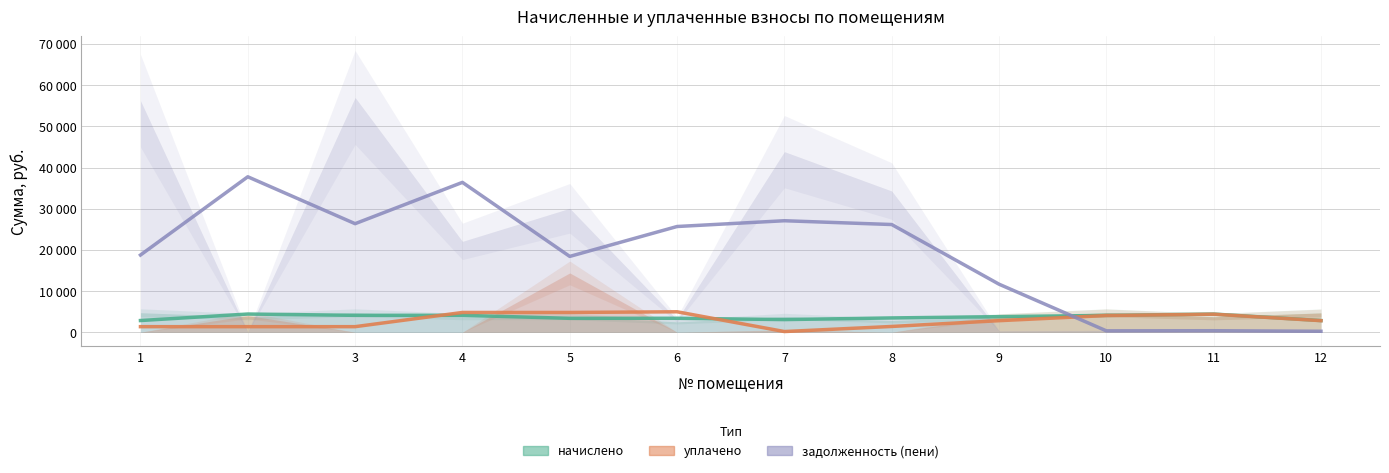

Reading left to right, list all the values displayed in this chart.

начислено: 2840.4	4419.4	4101.7	4111.0	3374.4	3386.7	3069.1	3472.6	3777.9	4089.4	4416.3	2834.2
уплачено: 1352.0	1352.0	1352.0	4800.0	4800.0	4966.7	166.7	1401.5	2802.9	4053.1	4377.1	2809.1
задолженность (пени): 18745.5	37748.8	26358.6	36389.5	18410.3	25672.3	27073.4	26153.1	11667.6	340.8	368.0	236.2